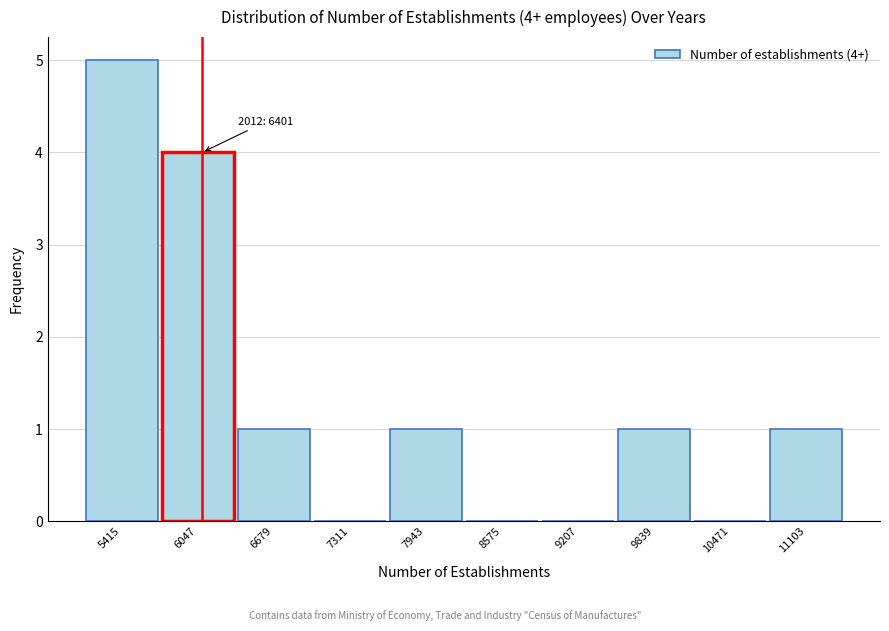

Reading right to left, list all the values displayed in this chart.

11103=1	10471=0	9839=1	9207=0	8575=0	7943=1	7311=0	6679=1	6047=4	5415=5